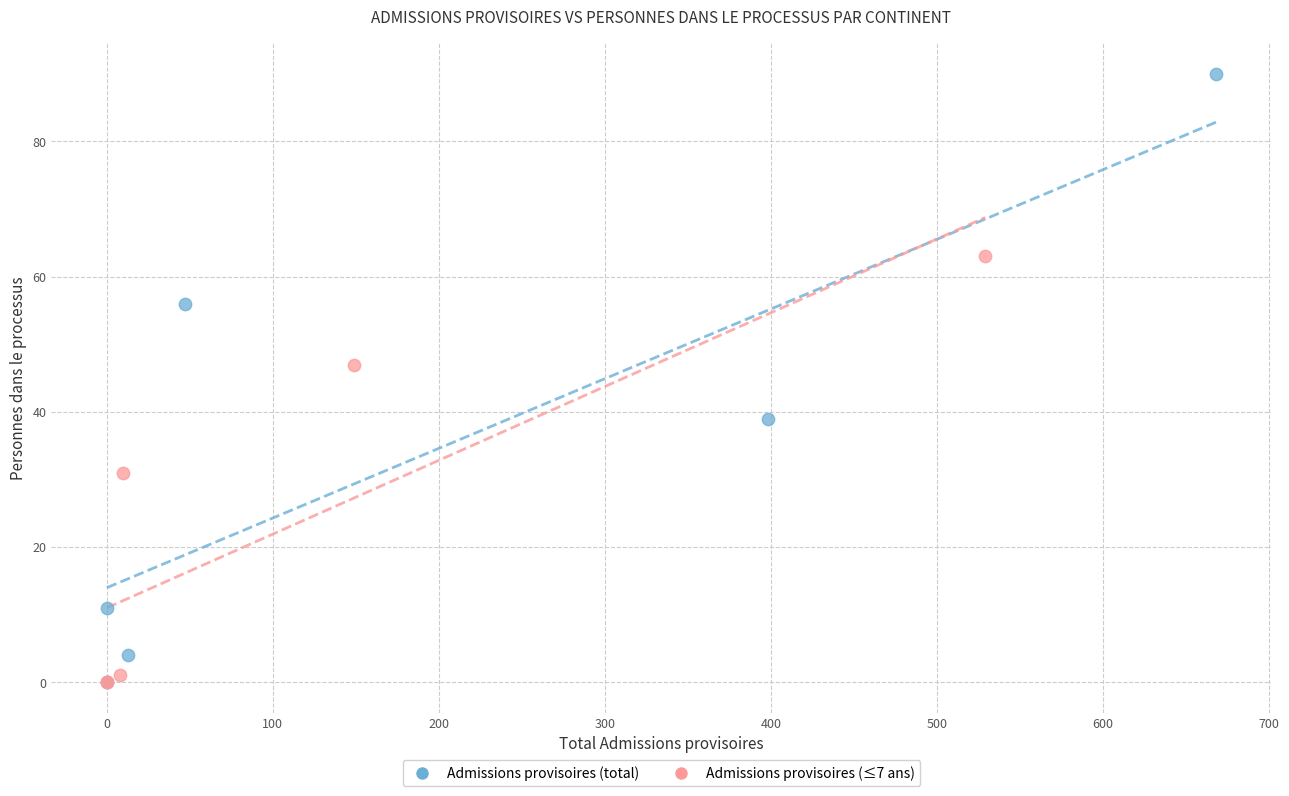

What are all the series names shown in the legend?

Admissions provisoires (total), Admissions provisoires (≤7 ans)